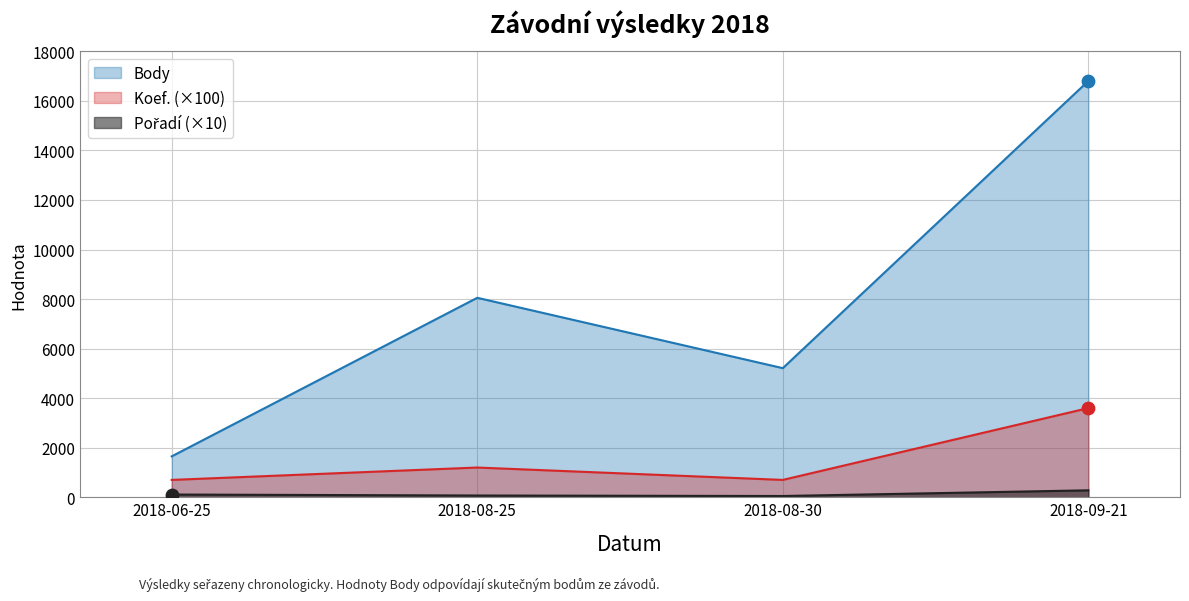

What are all the series names shown in the legend?

Pořadí, Koef., Body